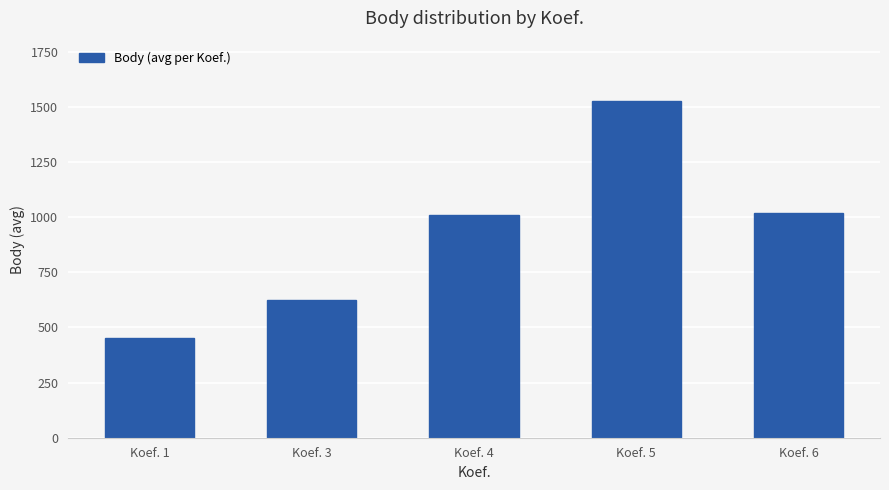

True or false: the data shows 1017.0 at Koef. 6.

True